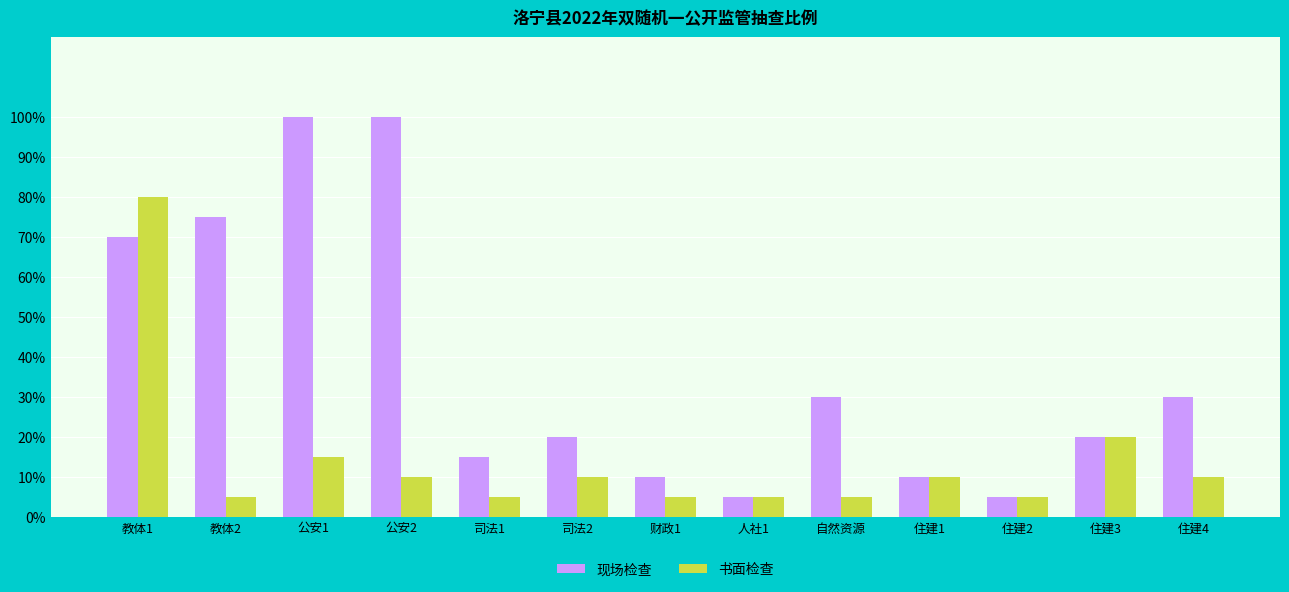

Which series has the largest total across all categories?

现场检查